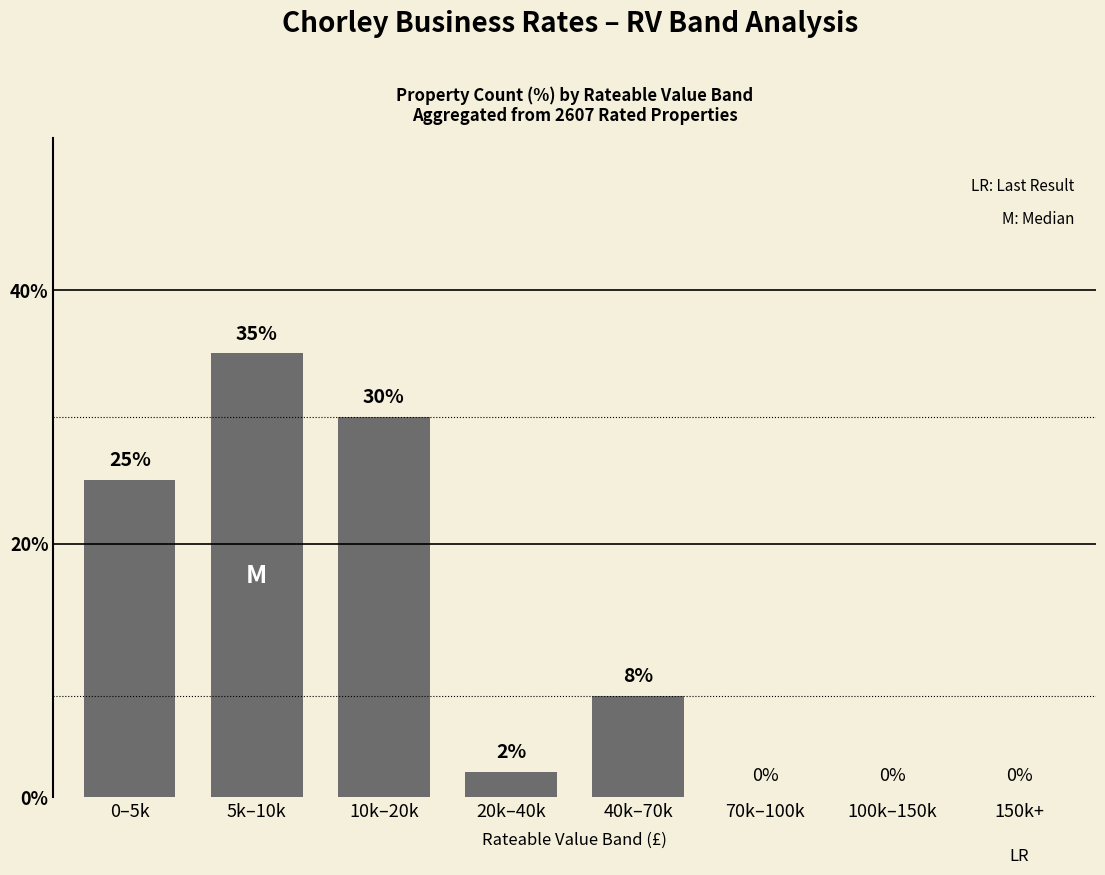

Approximately how many times larger is the value at 40k–70k compared to 20k–40k?

4.0